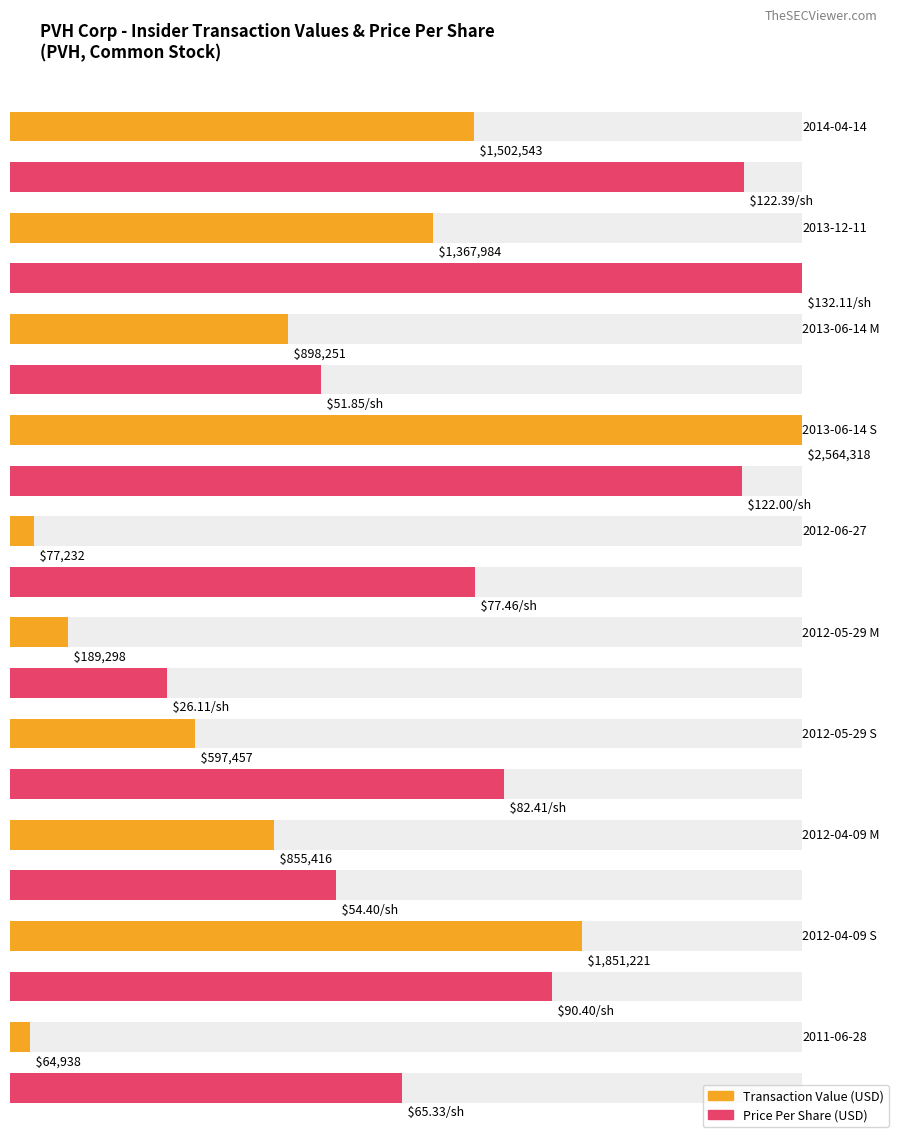

What is the sum of all transactionValue values?

9968658.0